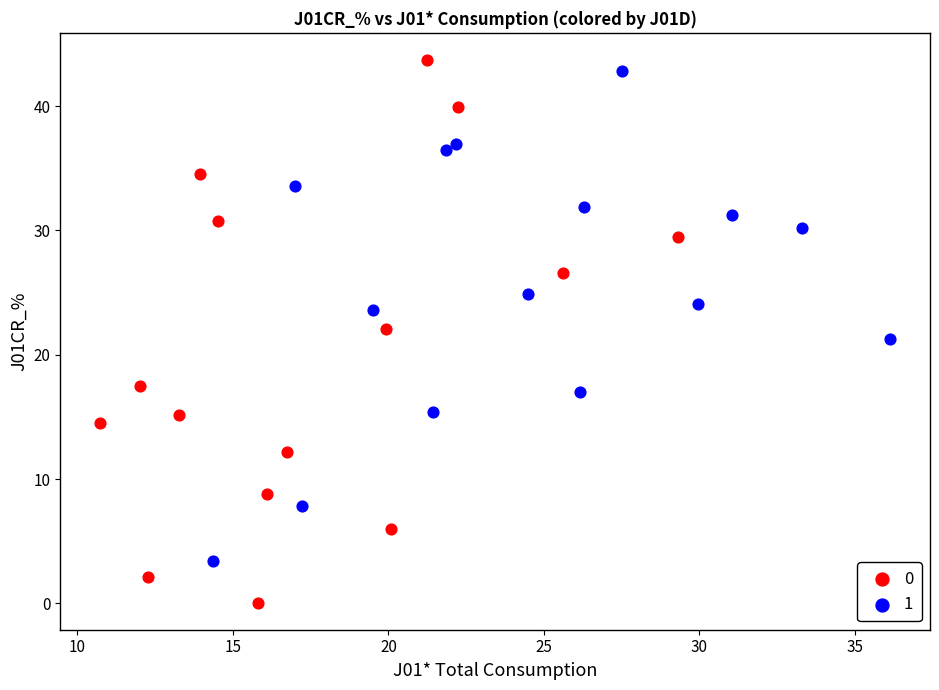

What are all the series names shown in the legend?

0, 1